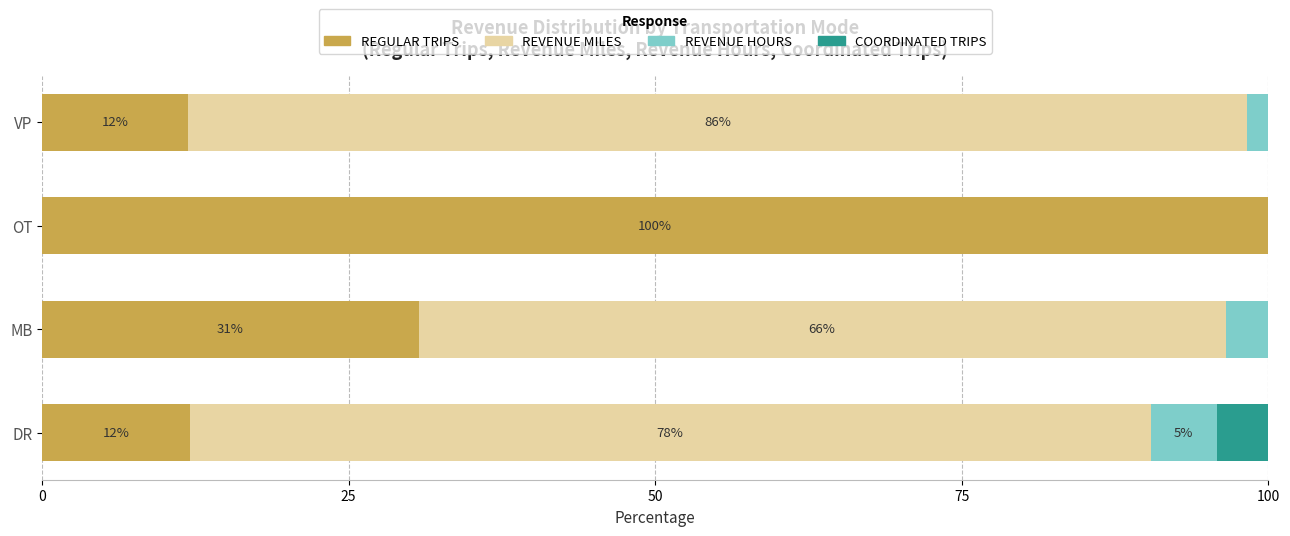

The value of REGULAR TRIPS at OT is 100.0. True or false?

True